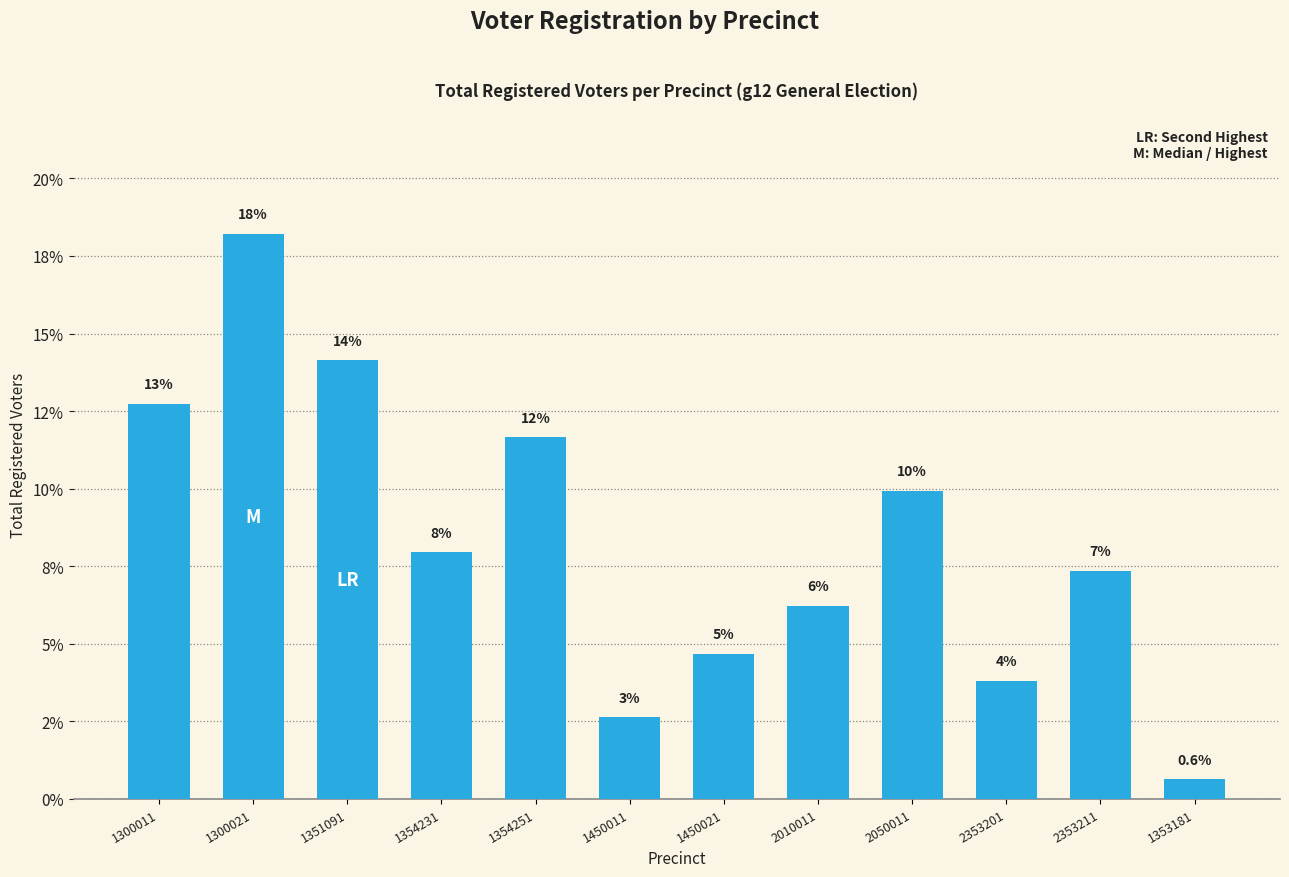

Are the bars horizontal?

No